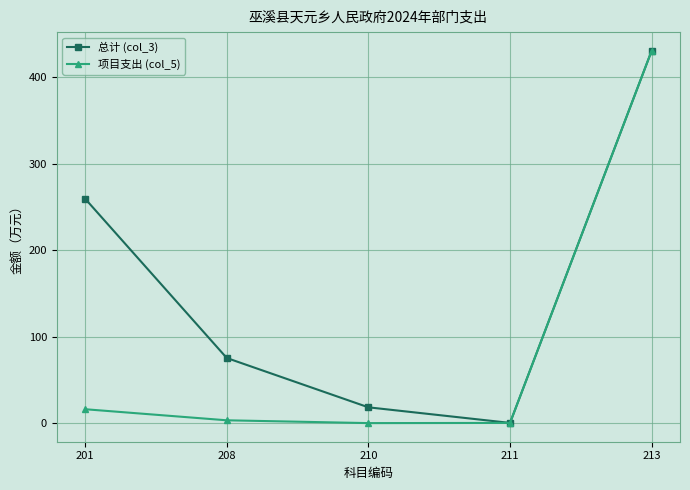

What value does the 项目支出 (col_5) series have at 211?

0.2